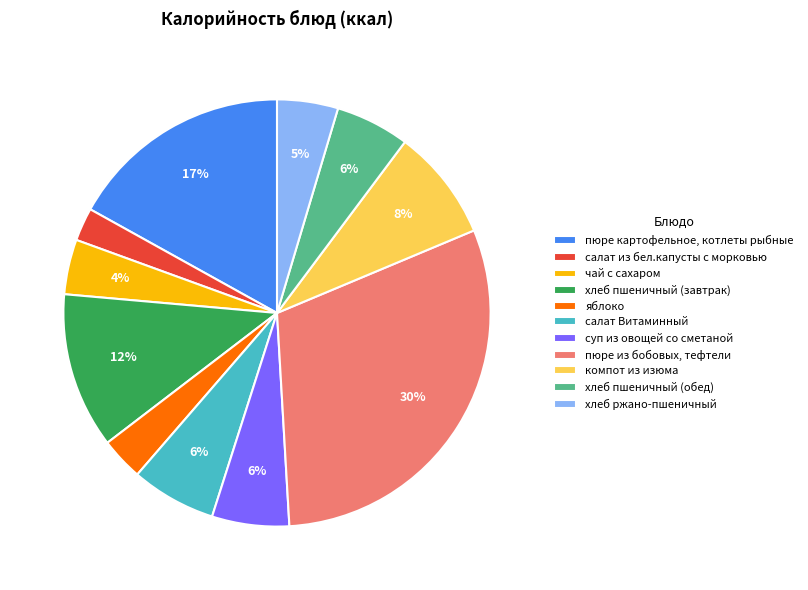

Which has a higher value, хлеб пшеничный (завтрак) or пюре из бобовых, тефтели?

пюре из бобовых, тефтели